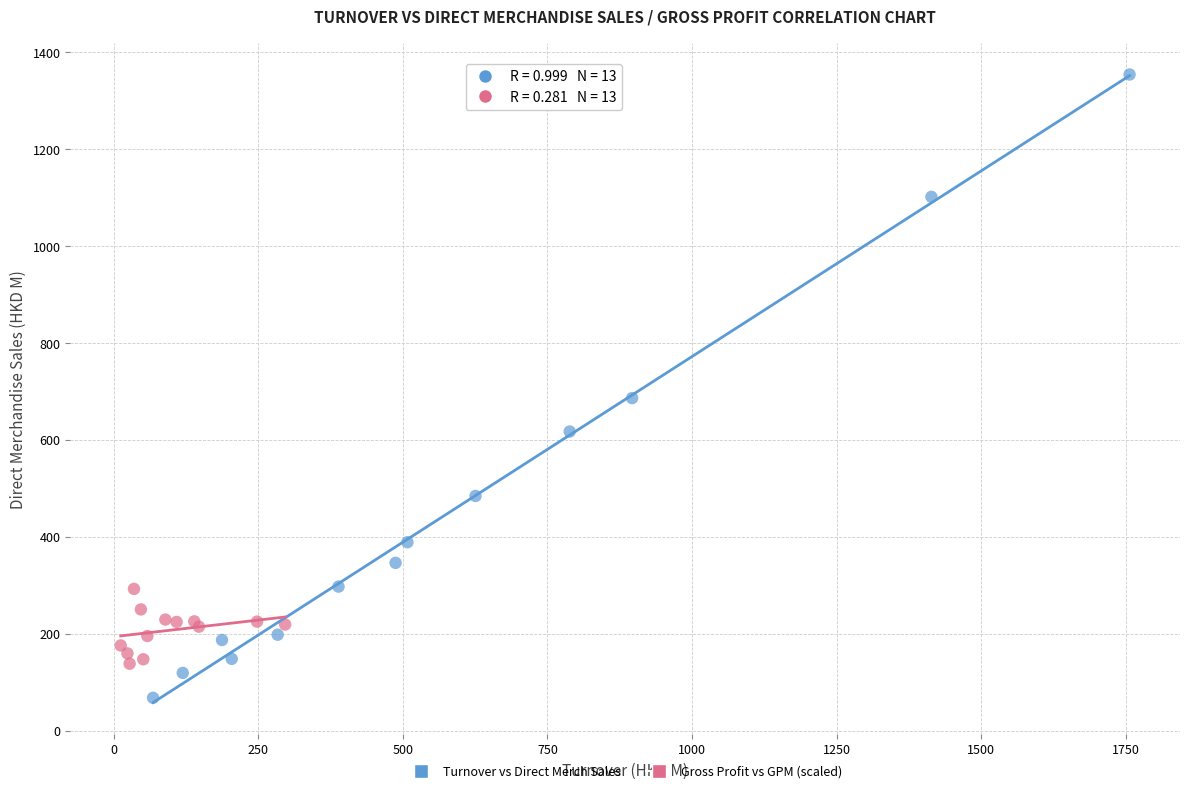

Which series reaches the maximum Y coordinate?

Turnover vs Direct Merch Sales